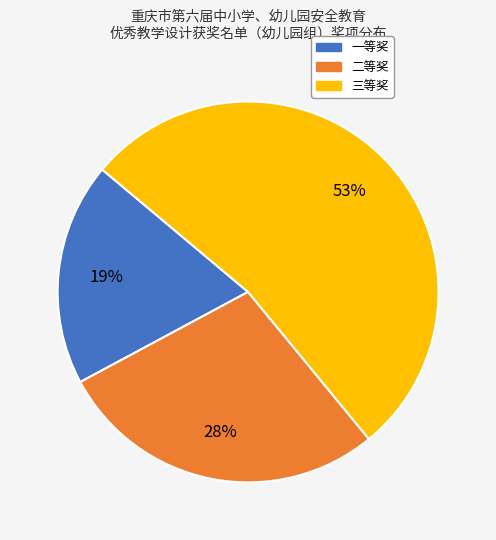

Count the number of slices in the pie.

3